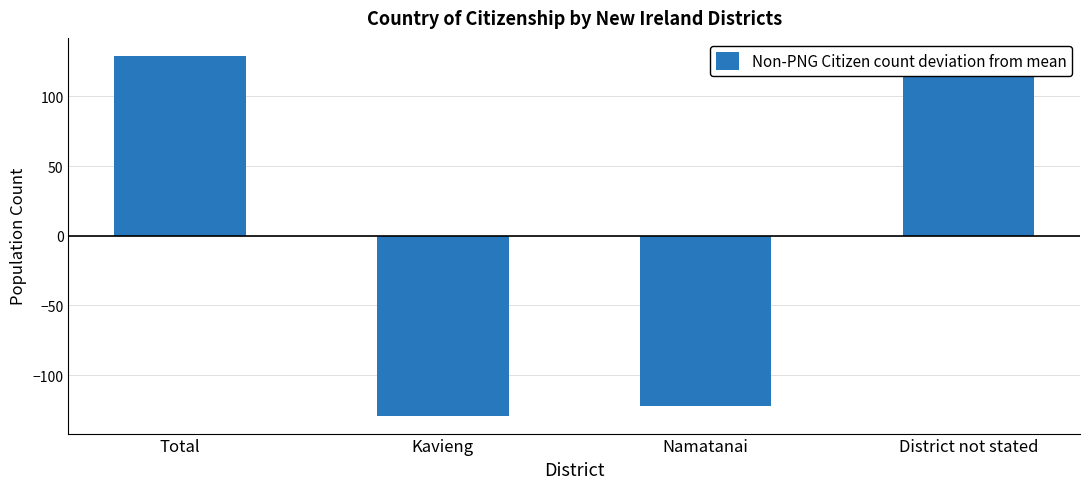

Where does the data first go above 122?

Total